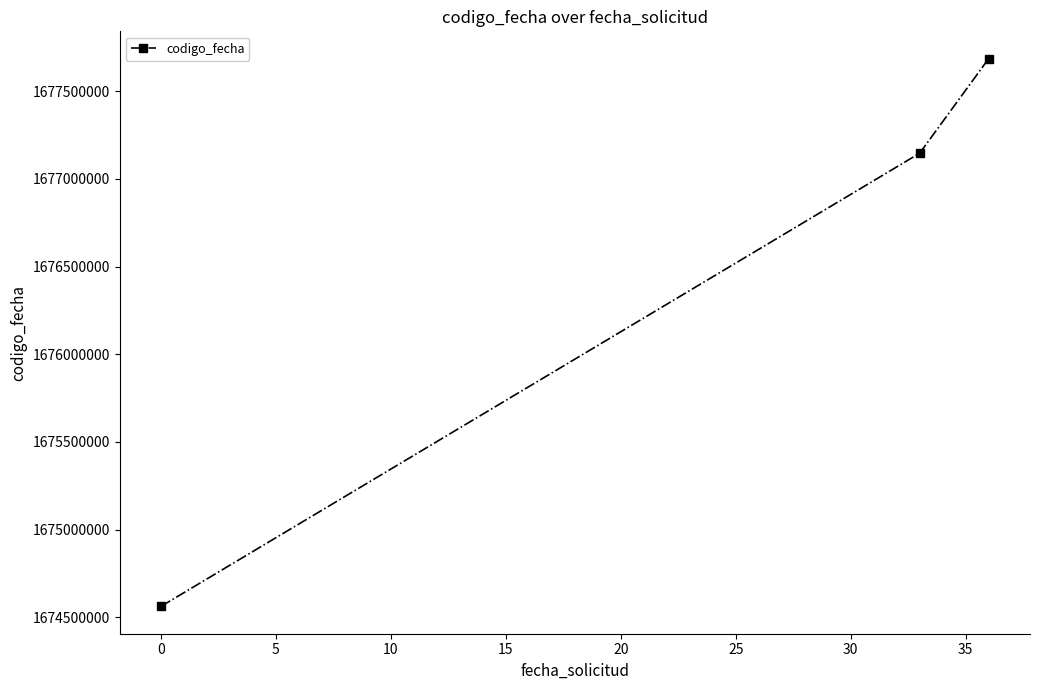

Reading left to right, transcribe all the data shown in this chart.

1674562139	1677146953	1677686007